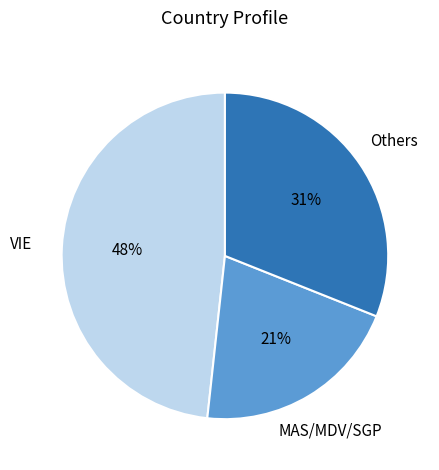

Does any single category account for the majority?

No